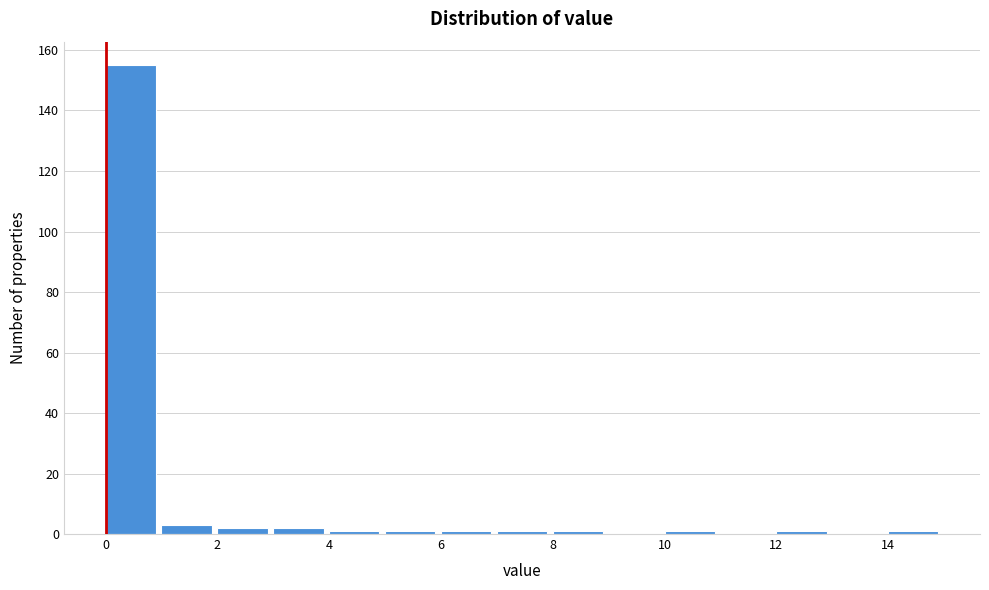

Which range on the x-axis has the tallest bar?

0 to 1